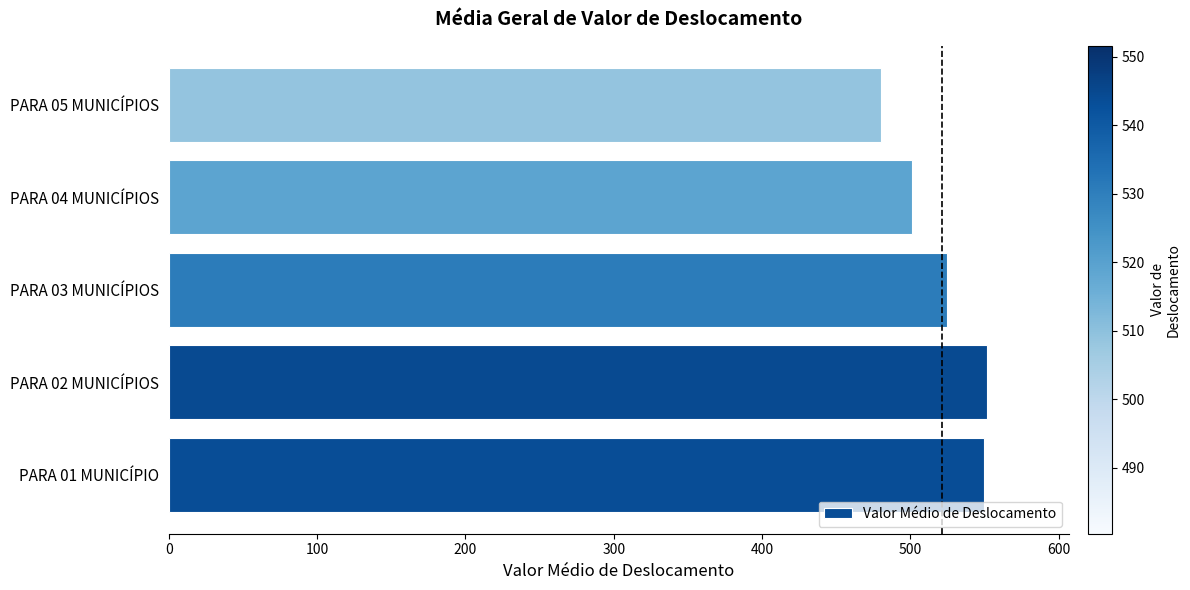

Between PARA 04 MUNICÍPIOS and PARA 01 MUNICÍPIO, which is larger?

PARA 01 MUNICÍPIO